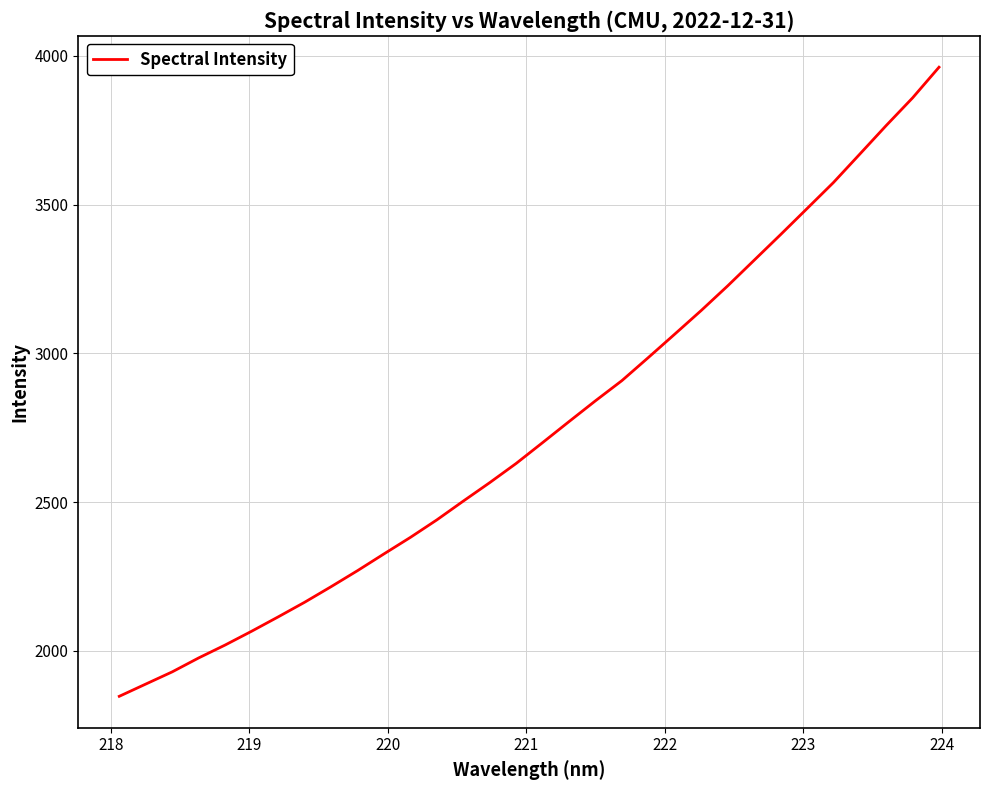

Does the chart display data point markers on the line(s)?

No